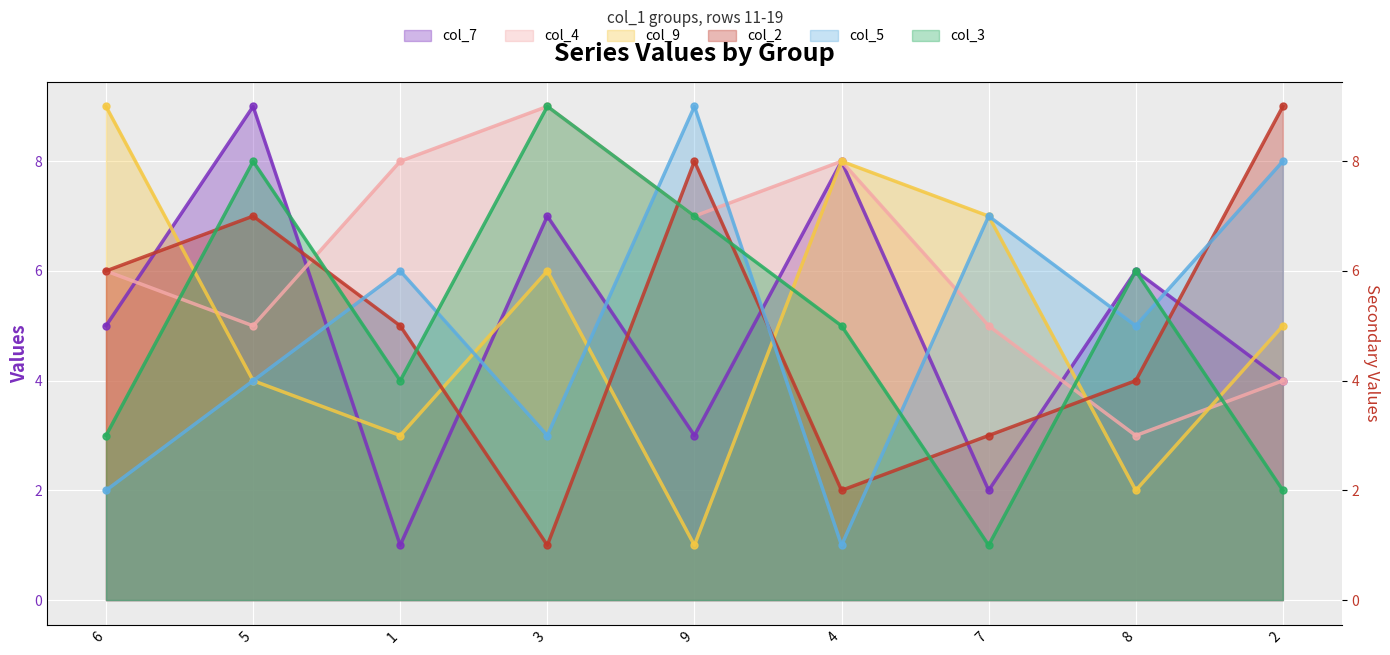

What is the sum of the col_5 values at 4 and 2?

9